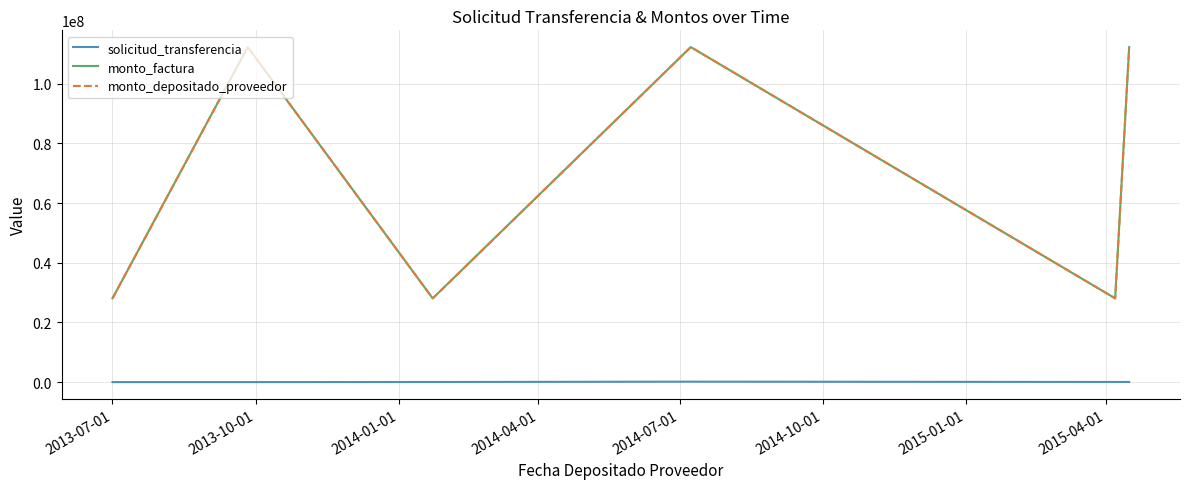

Is this an area chart (filled region under the line)?

No